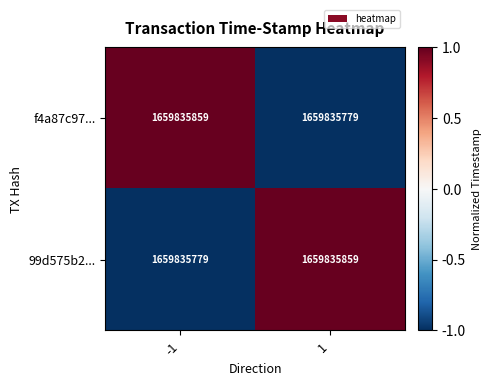

What is the maximum value shown in the chart?

1